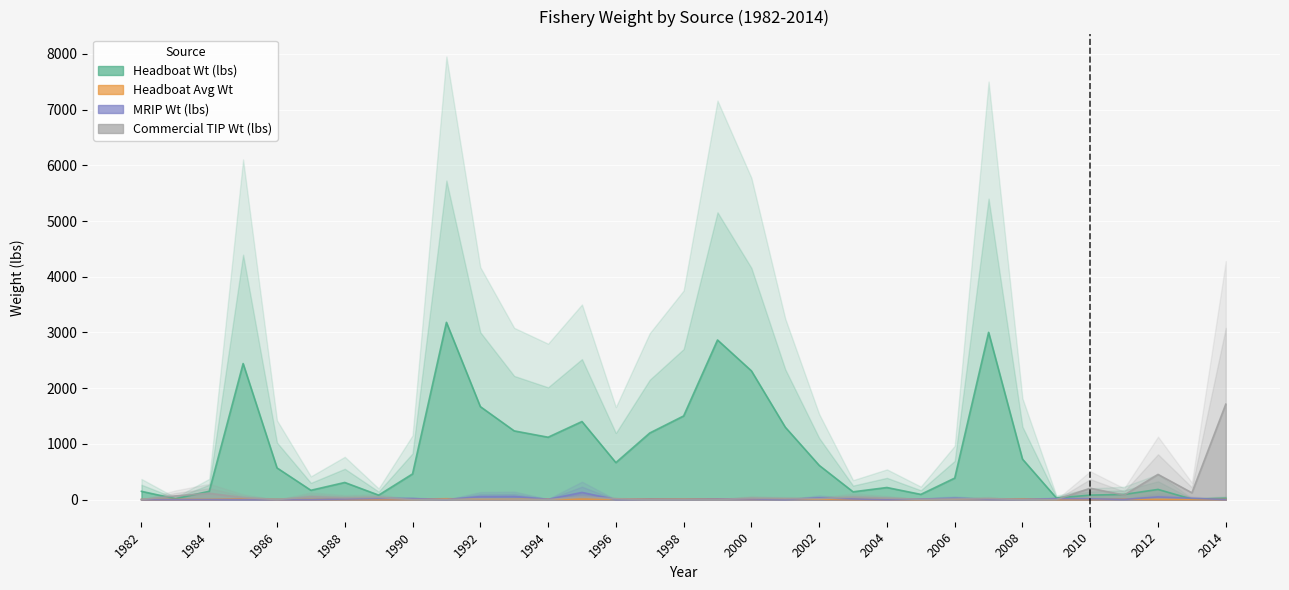

How many lines are shown in the chart?

4